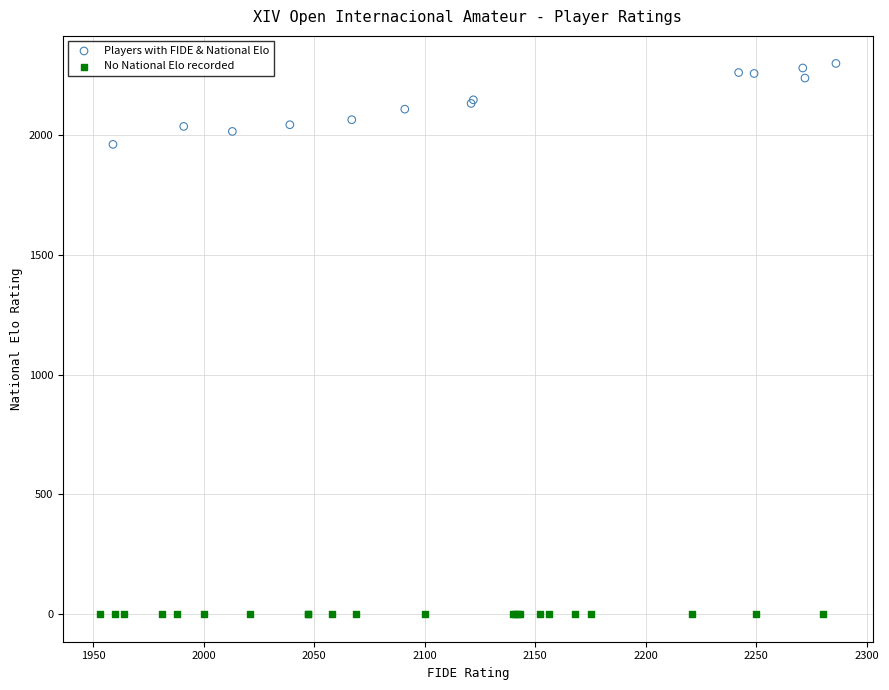

Which series contains the lowest Y value?

No National Elo recorded